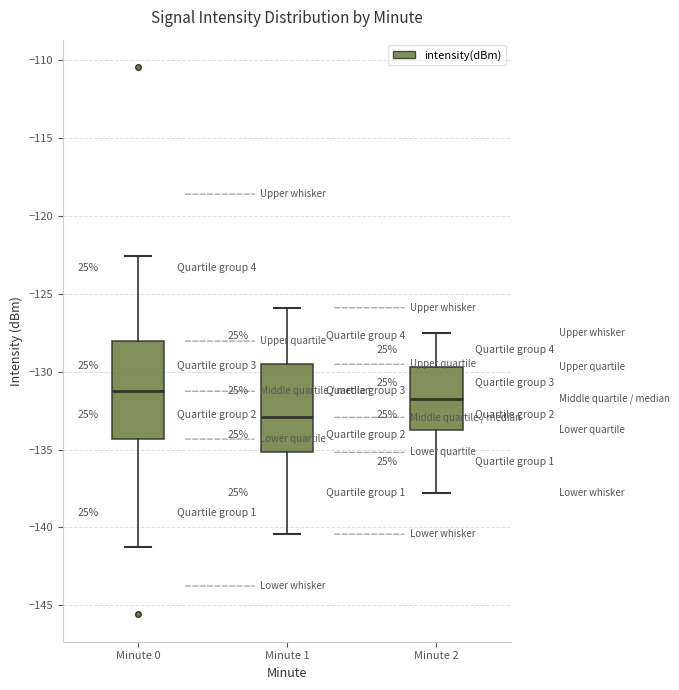

Where does the median line of the box for Minute 0 sit on the y-axis? The values are not printed on the chart, so give them approximately, as read against the axis.

-131.5